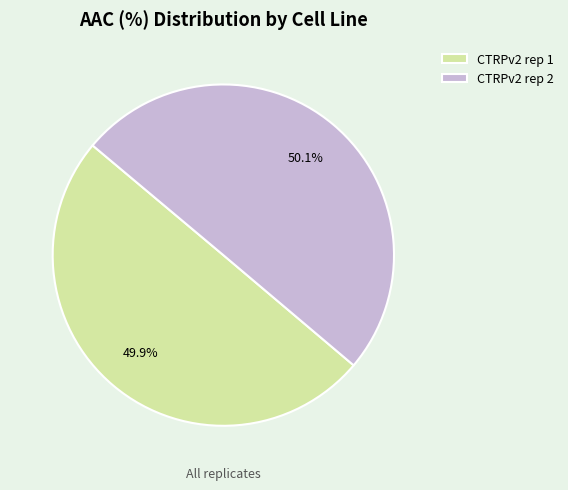

Is there any slice that represents more than half of the pie?

Yes